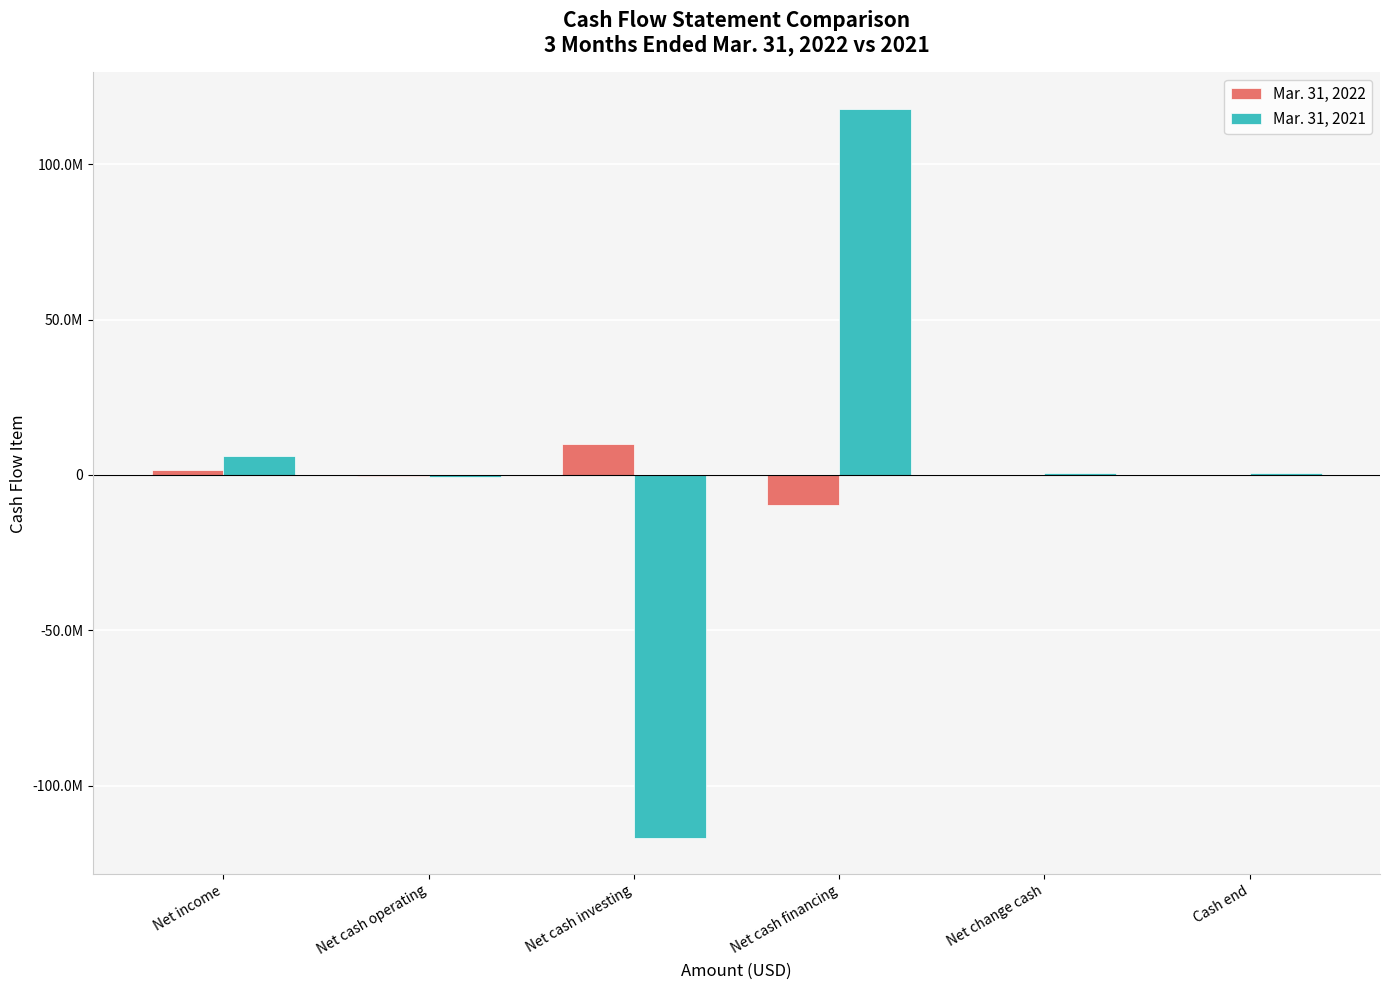

Are the bars horizontal?

No